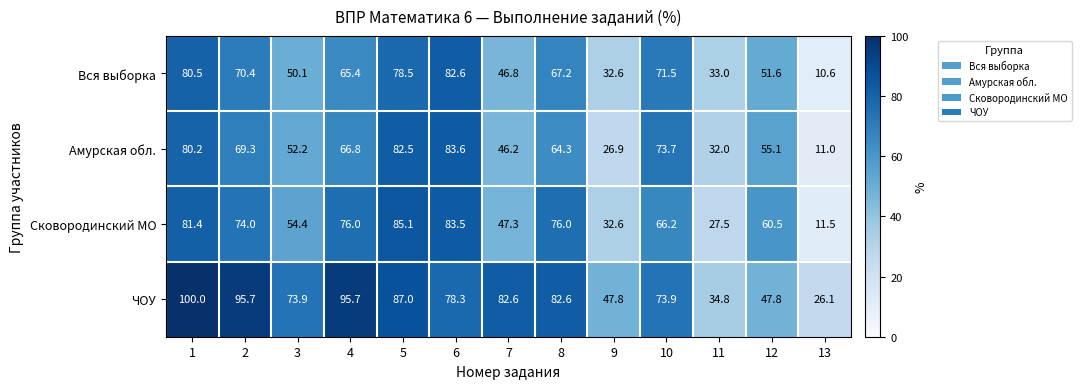

Which series has the largest range (max minus min)?

ЧОУ